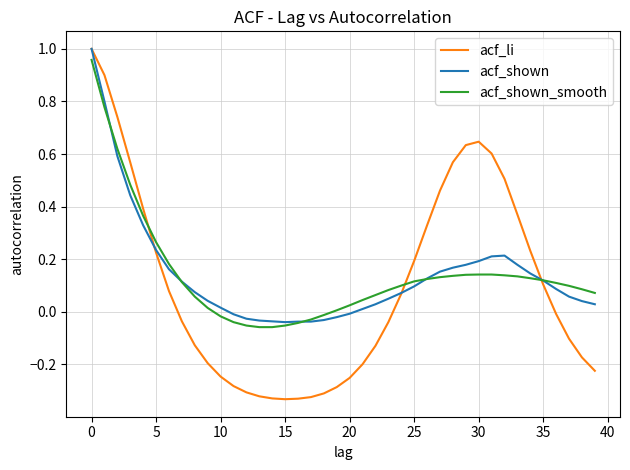

Where is acf_li nearest to the value 0?

36